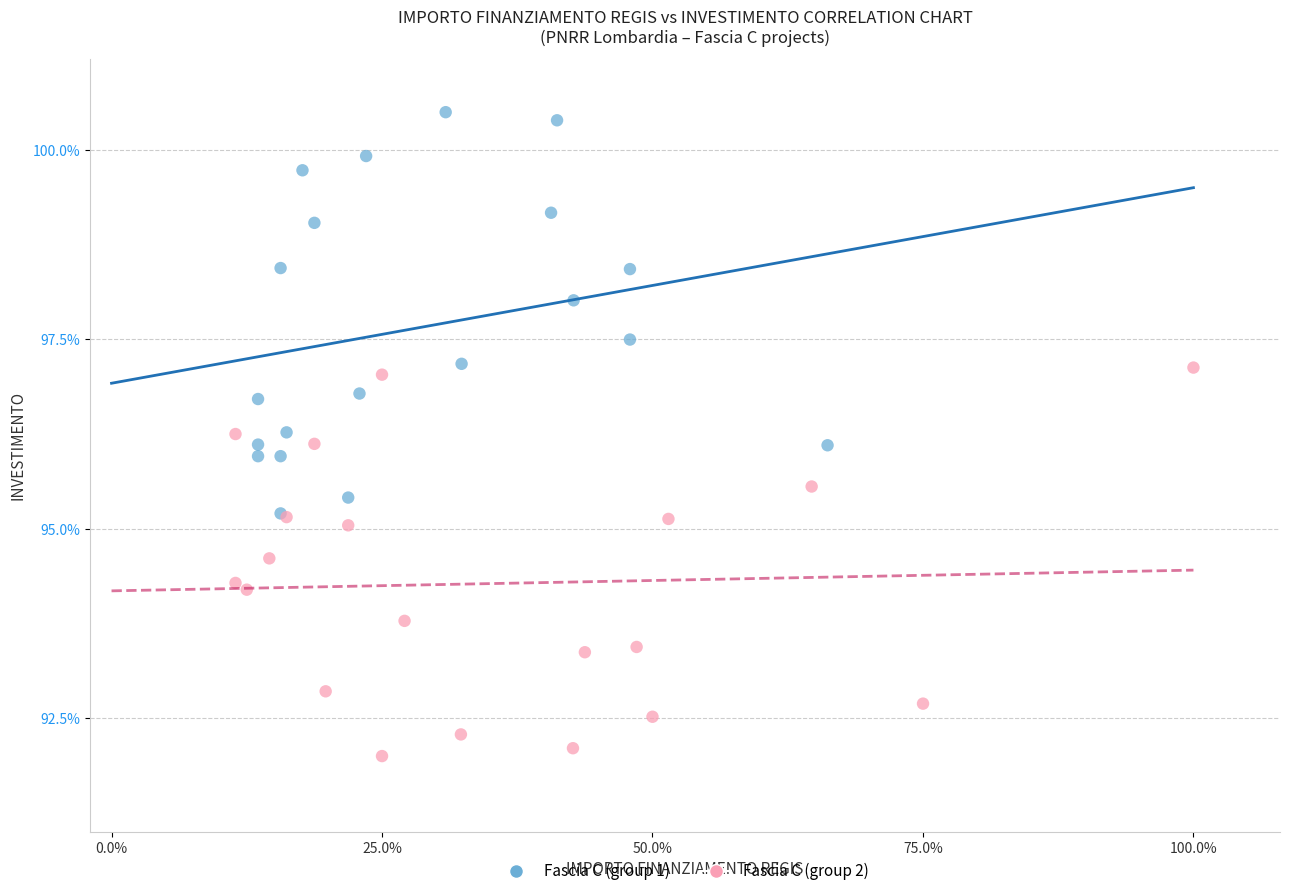

What are all the series names shown in the legend?

Fascia C (group 1), Fascia C (group 2)